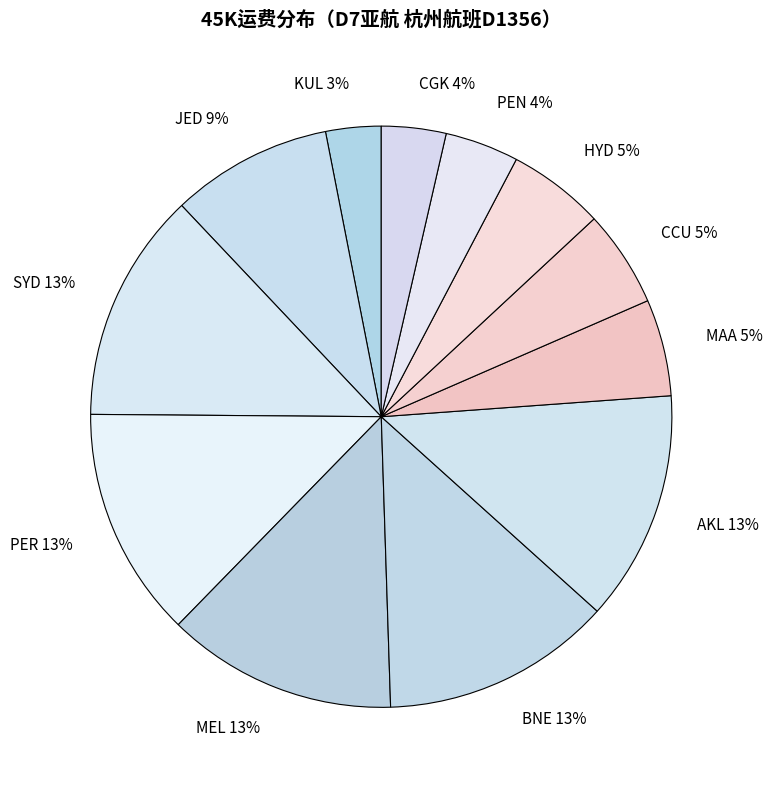

What percentage is the BNE slice, to the nearest percent?

13%